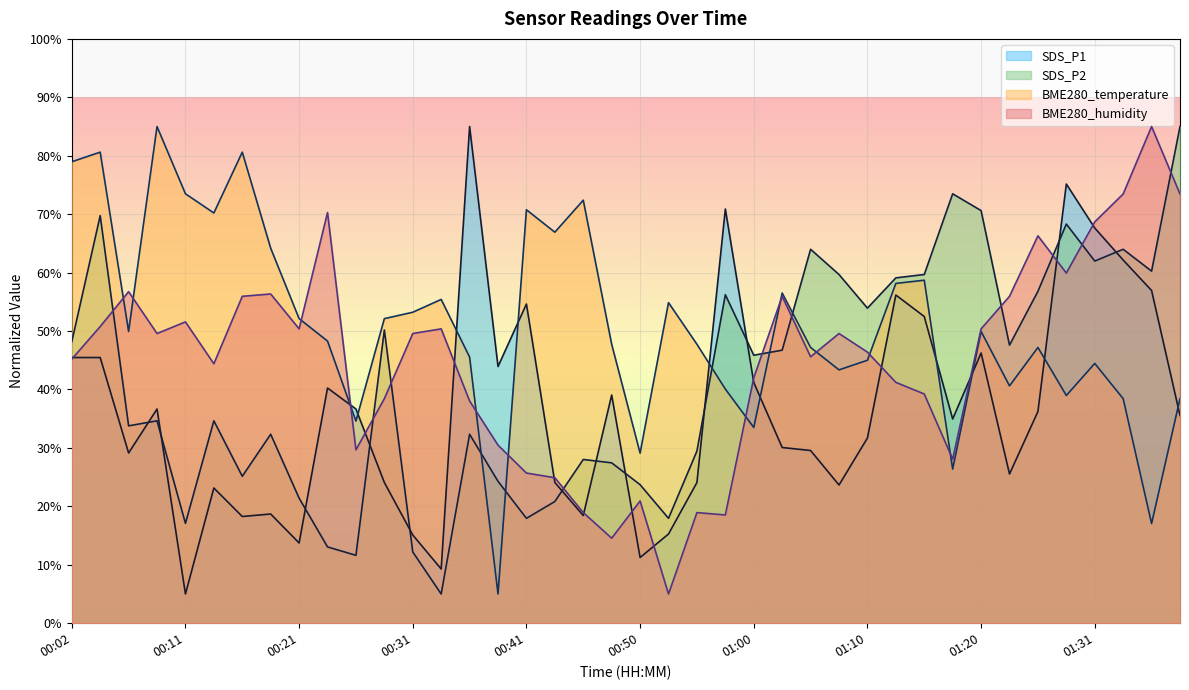

At which label is BME280_temperature closest to 45?

01:10